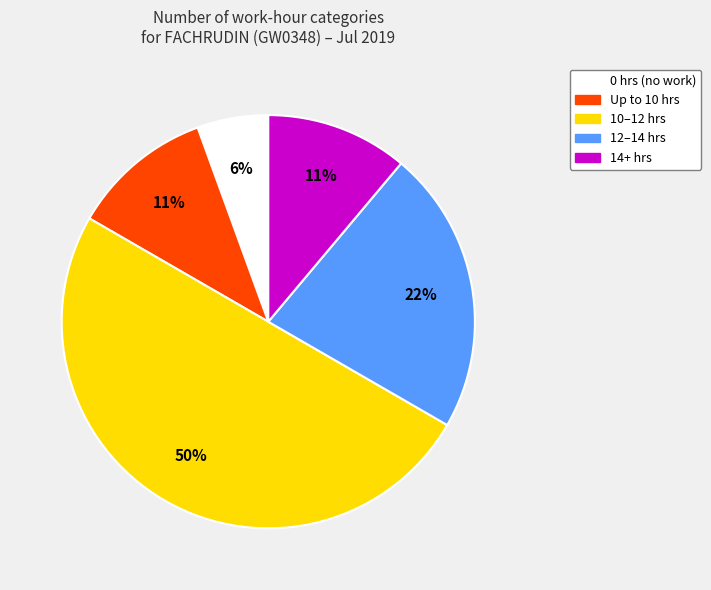

How many slices are in this pie chart?

5